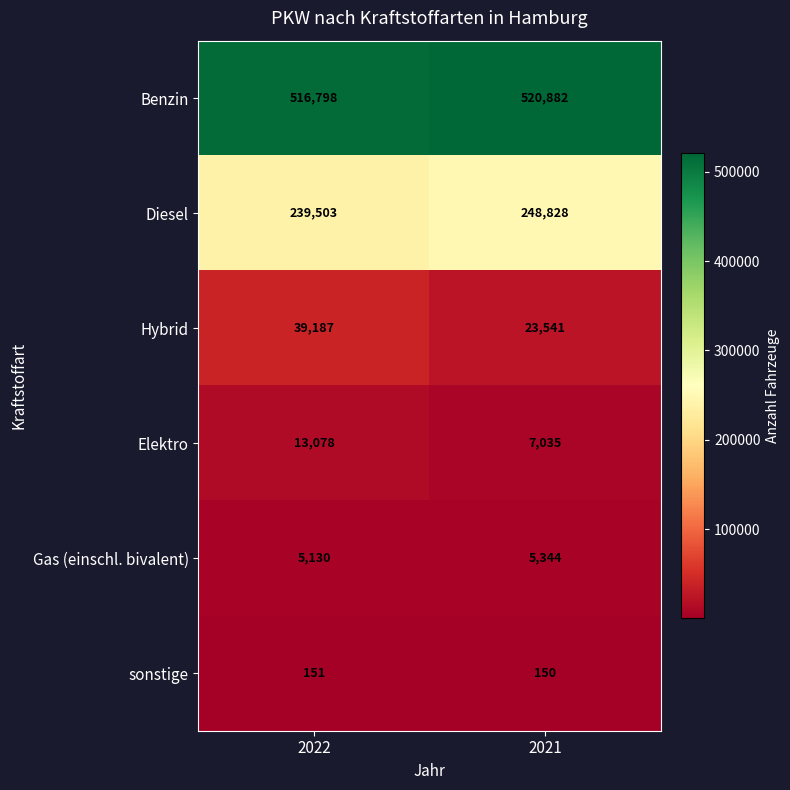

Which series has the largest range (max minus min)?

Hybrid